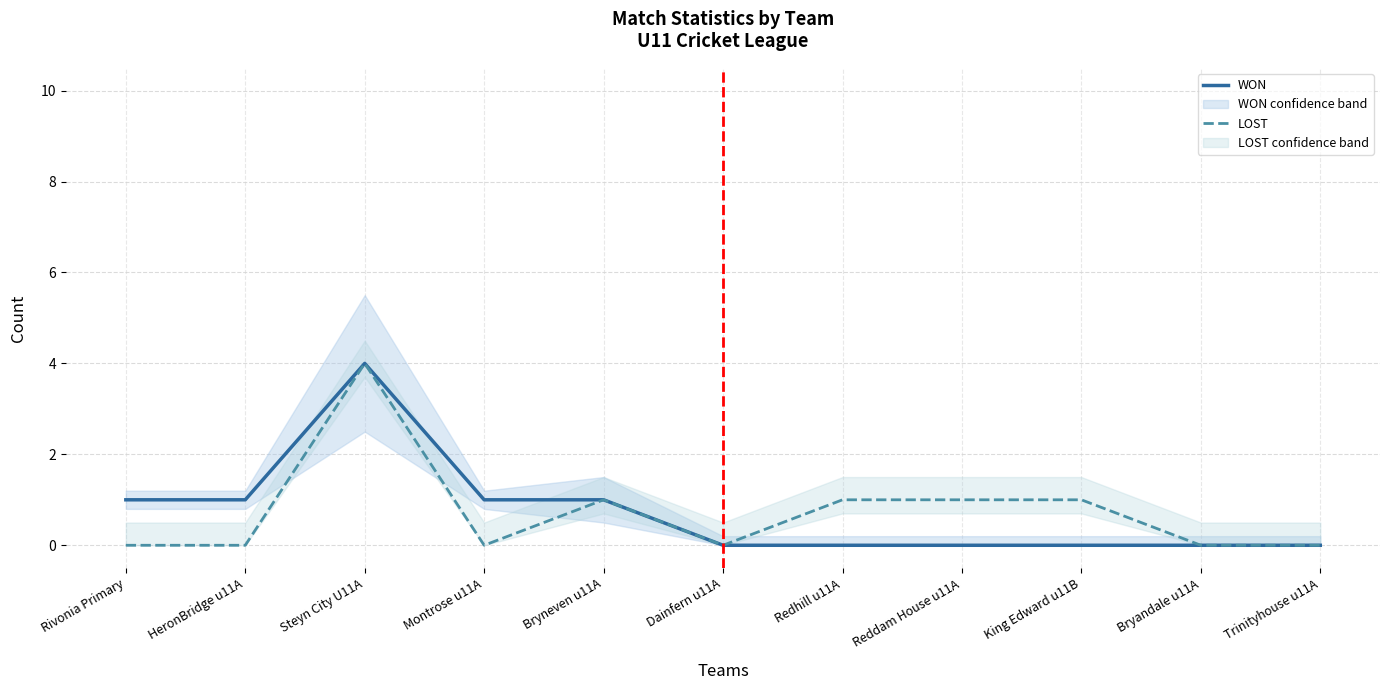

What is the difference between the second highest and second lowest values in the LOST series?

1